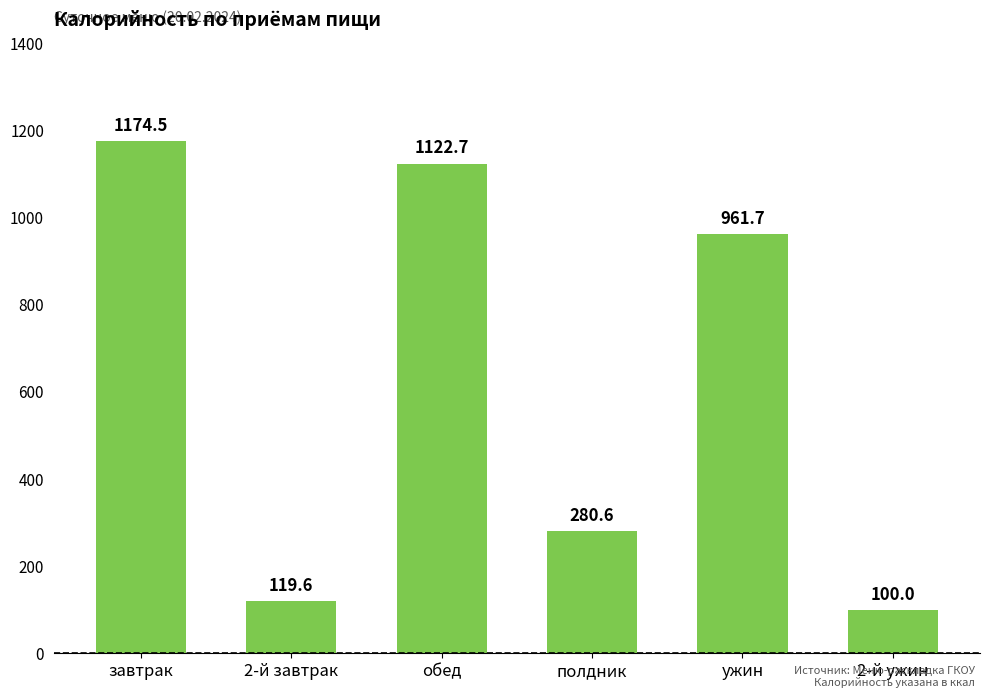

Rank the categories by value from highest to lowest.

завтрак, обед, ужин, полдник, 2-й завтрак, 2-й ужин